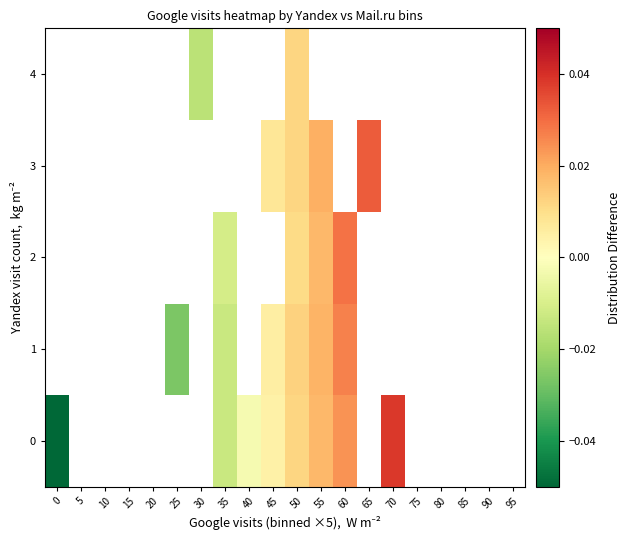

The 1 series shows 0.0 at 50. True or false?

False